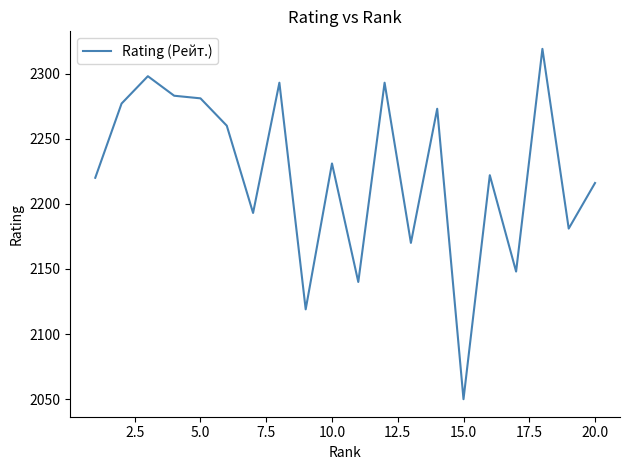

What is the maximum value shown in the chart?

2319